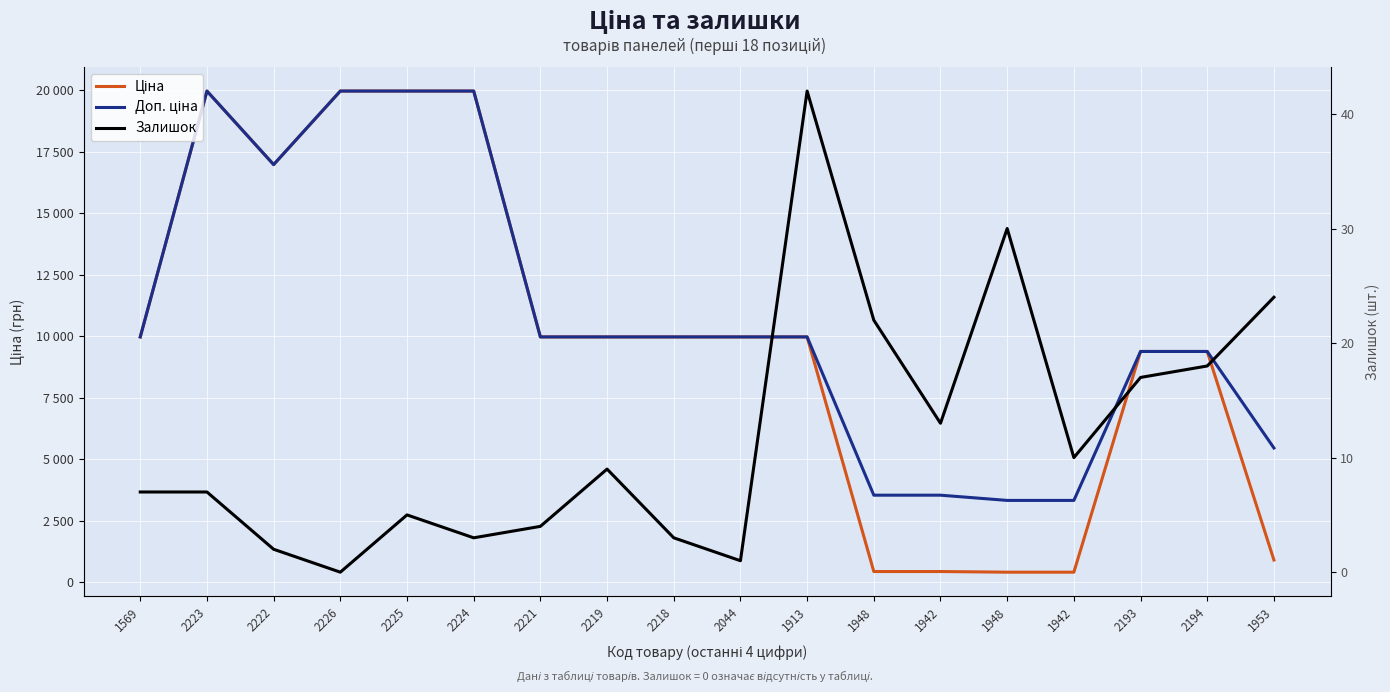

True or false: Доп. ціна and Ціна intersect in this chart.

False